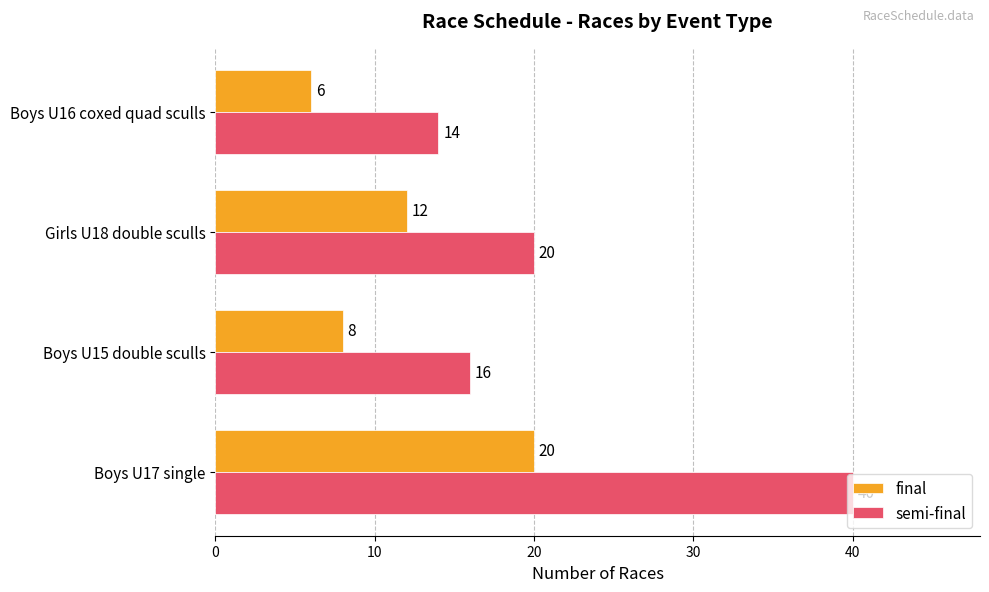

List the labels in order of semi-final value, largest first.

Boys U17 single, Girls U18 double sculls, Boys U15 double sculls, Boys U16 coxed quad sculls